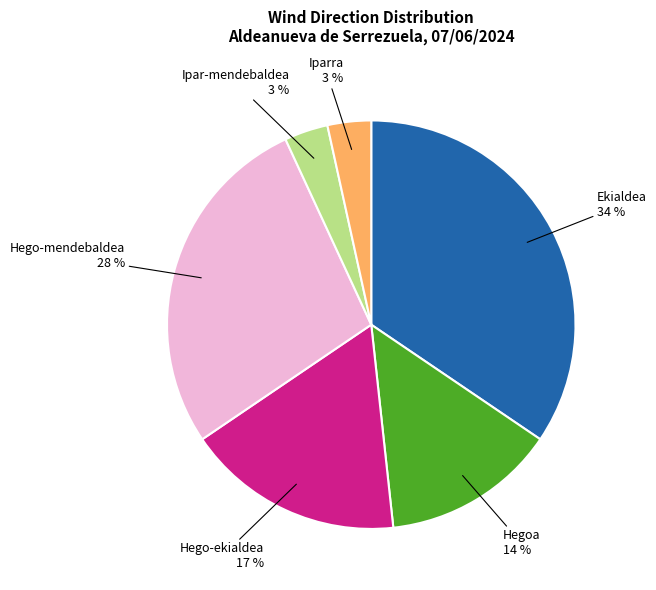

Which has a higher value, Hego-mendebaldea or Ekialdea?

Ekialdea